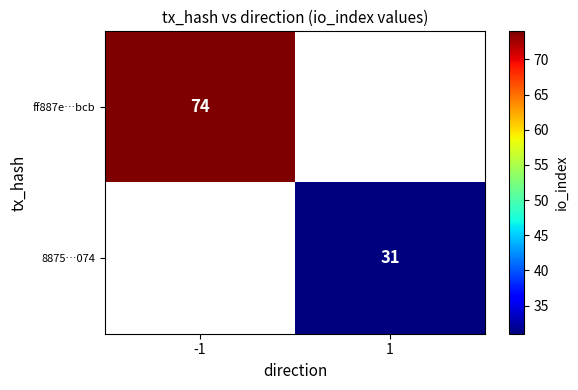

At which category does the chart reach its minimum across all series?

1